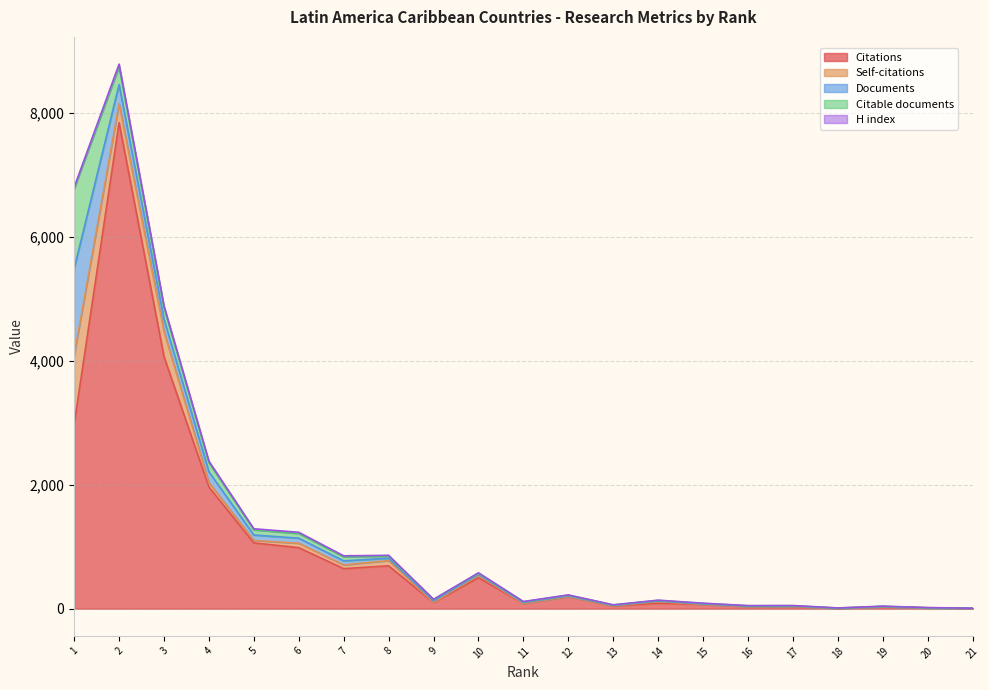

How many lines are shown in the chart?

5